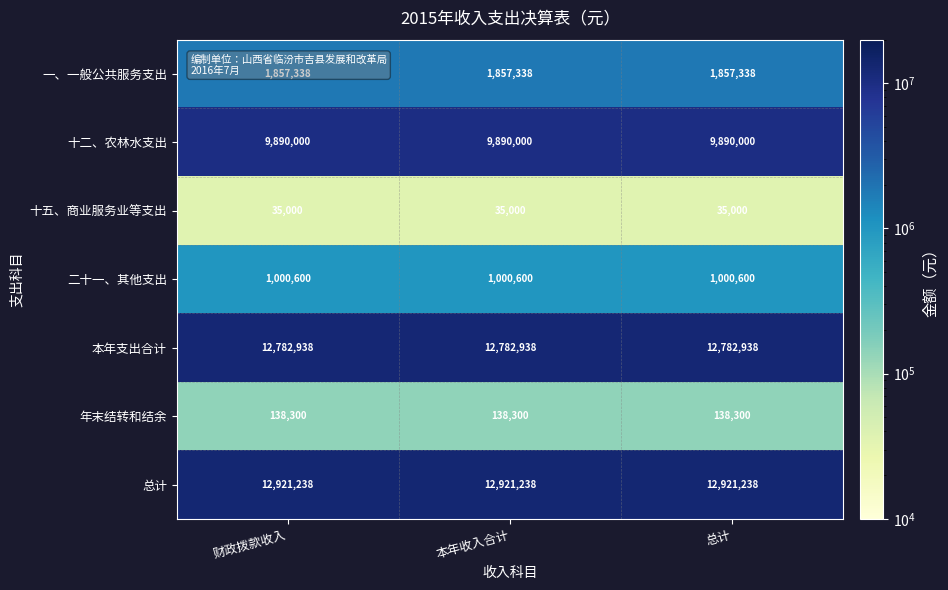

What is the average value of the 十二、农林水支出 series?

9890000